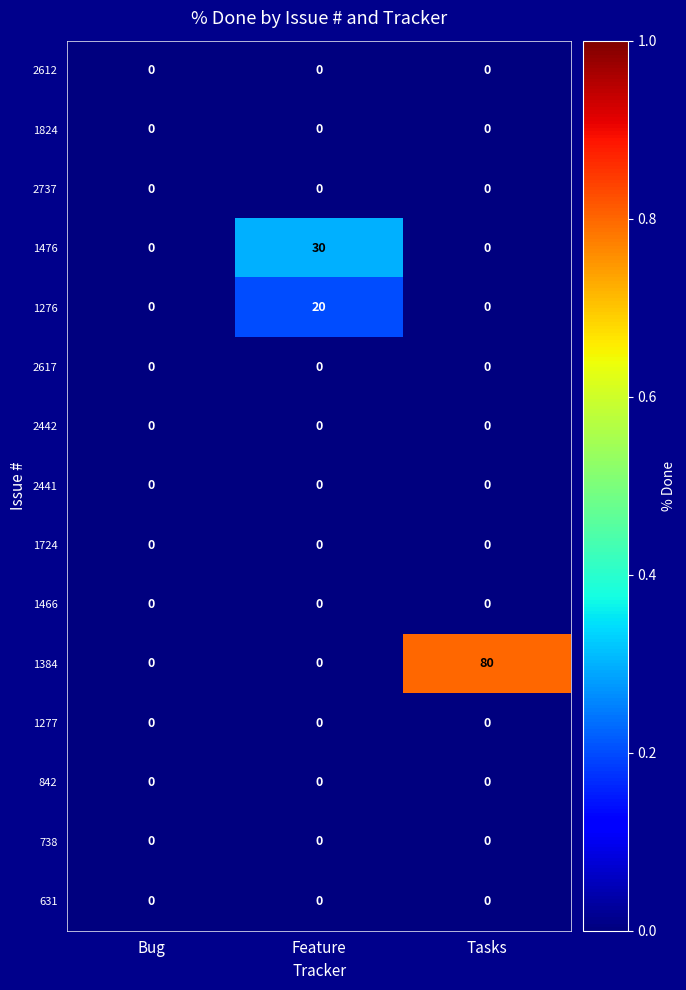

Which series changed the most between Bug and Feature?

1476